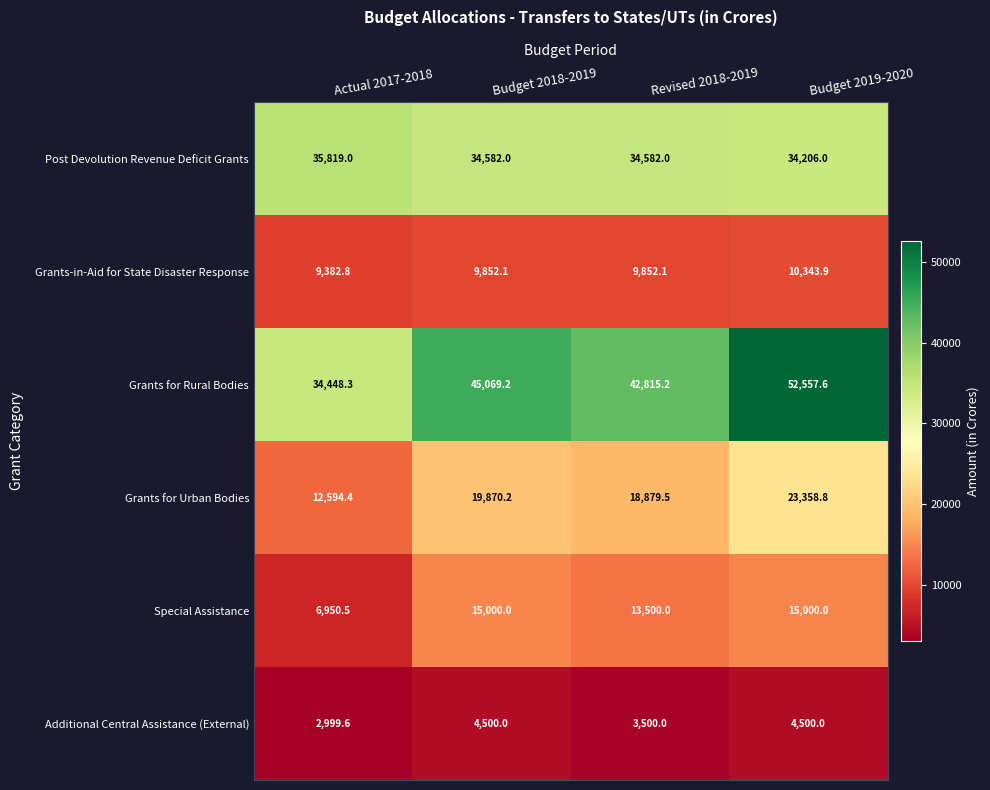

List the series in order of their peak value, highest first.

Grants for Rural Bodies, Post Devolution Revenue Deficit Grants, Grants for Urban Bodies, Special Assistance, Grants-in-Aid for State Disaster Response, Additional Central Assistance (External)